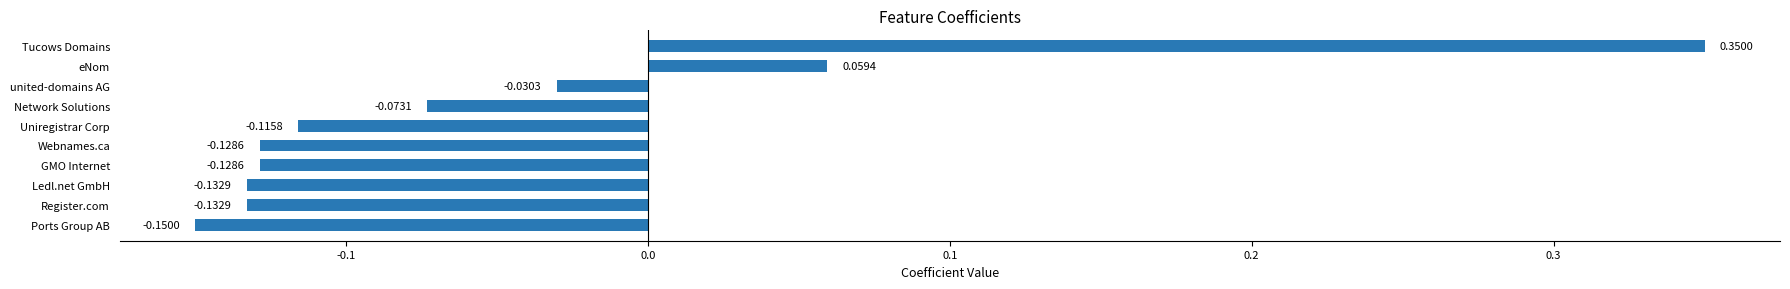

How many data points are less than 0?

8